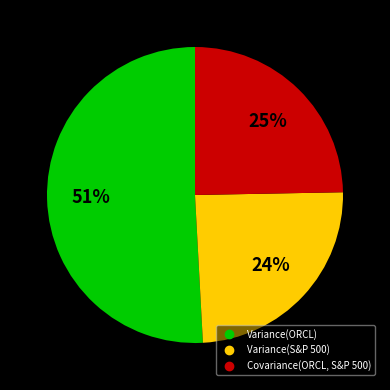

Count the number of slices in the pie.

3